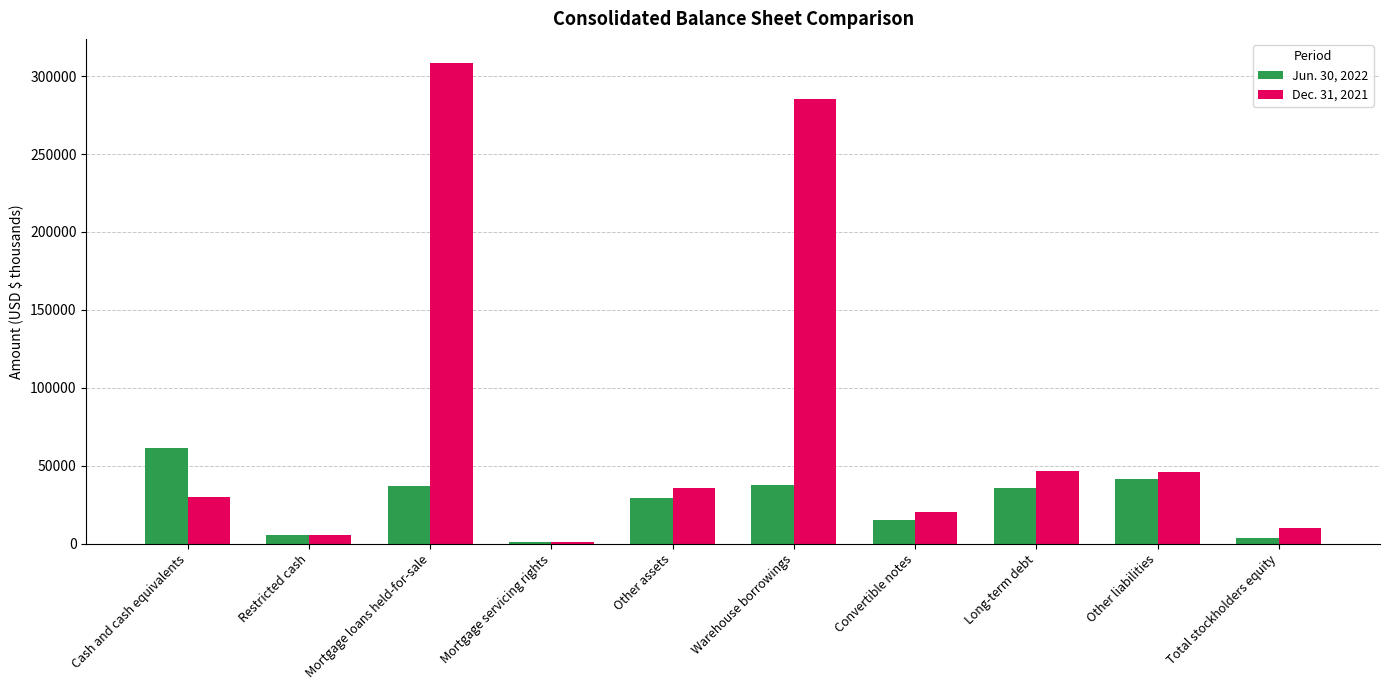

True or false: Dec. 31, 2021 has a value of 182322 at Warehouse borrowings.

False